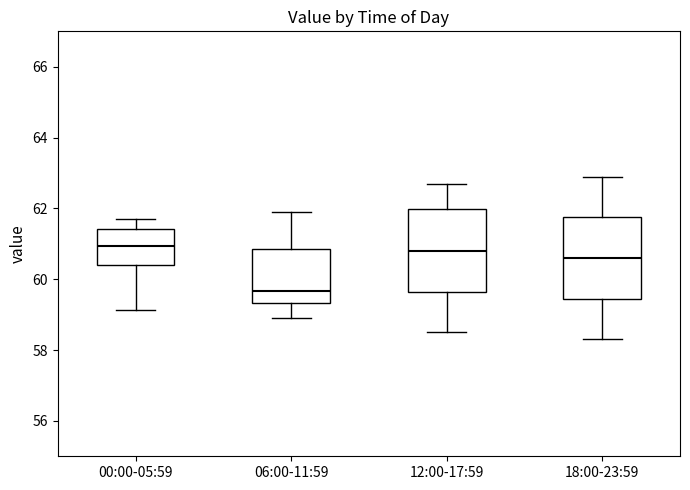

Which box has the lowest median line?

06:00-11:59